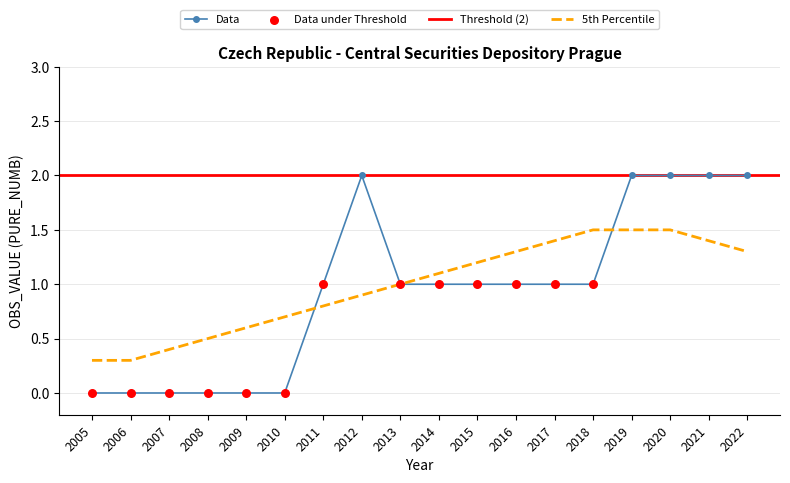

Approximately how many times larger is the value at 2021 compared to 2011?

2.0